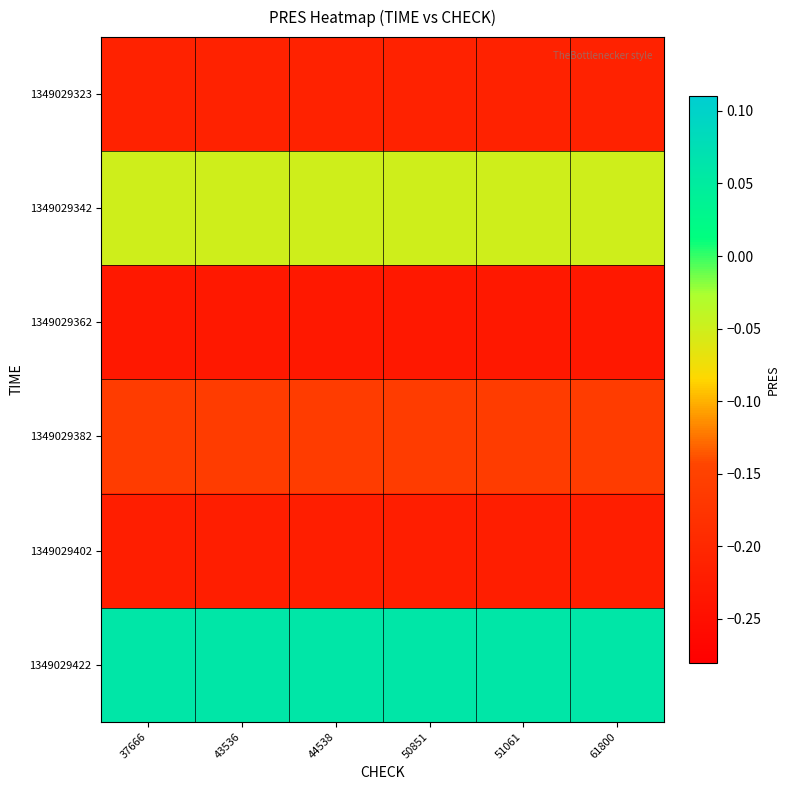

Rank the series at 61800 from lowest to highest value.

1349029362, 1349029402, 1349029323, 1349029382, 1349029342, 1349029422